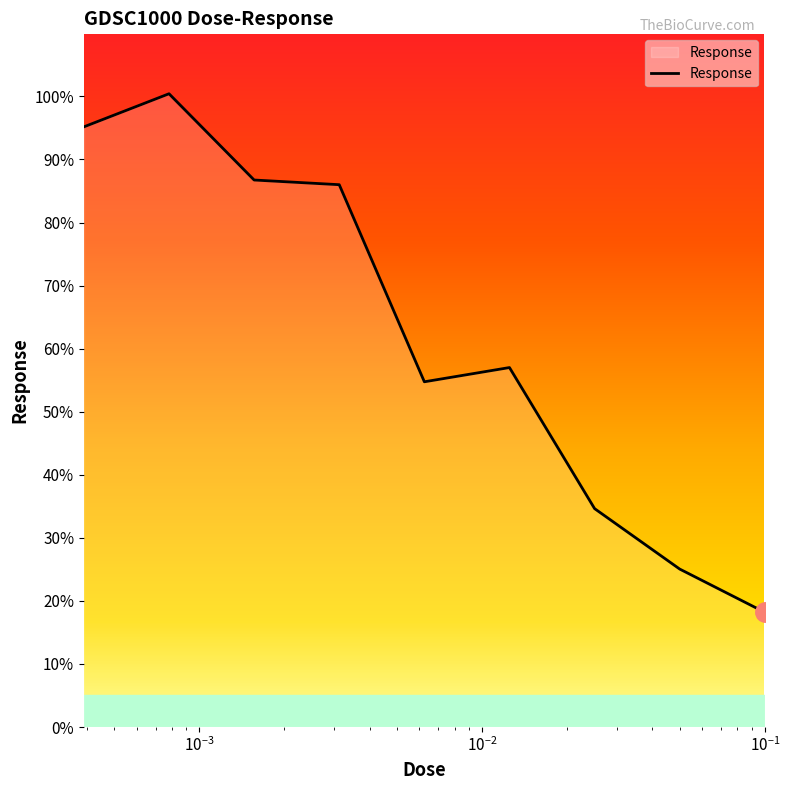

What is the difference between the maximum and minimum values?

82.2